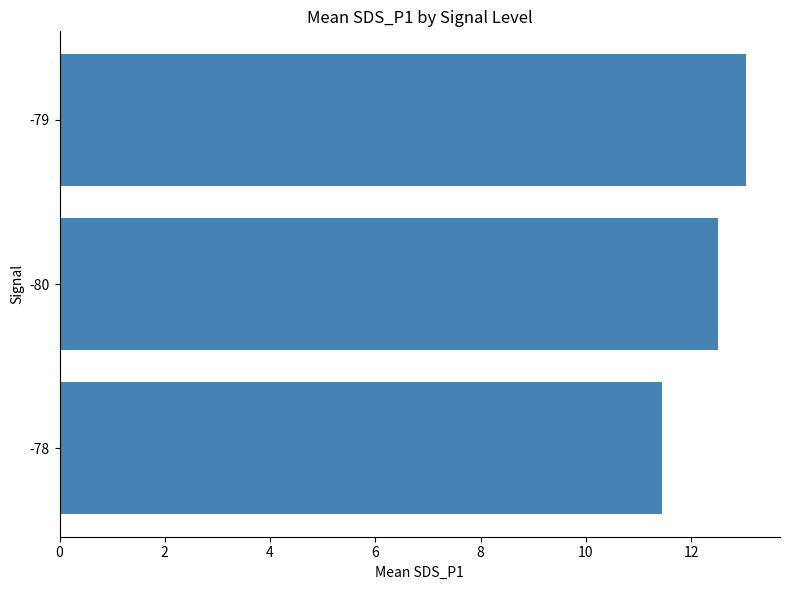

How many values exceed 12?

2